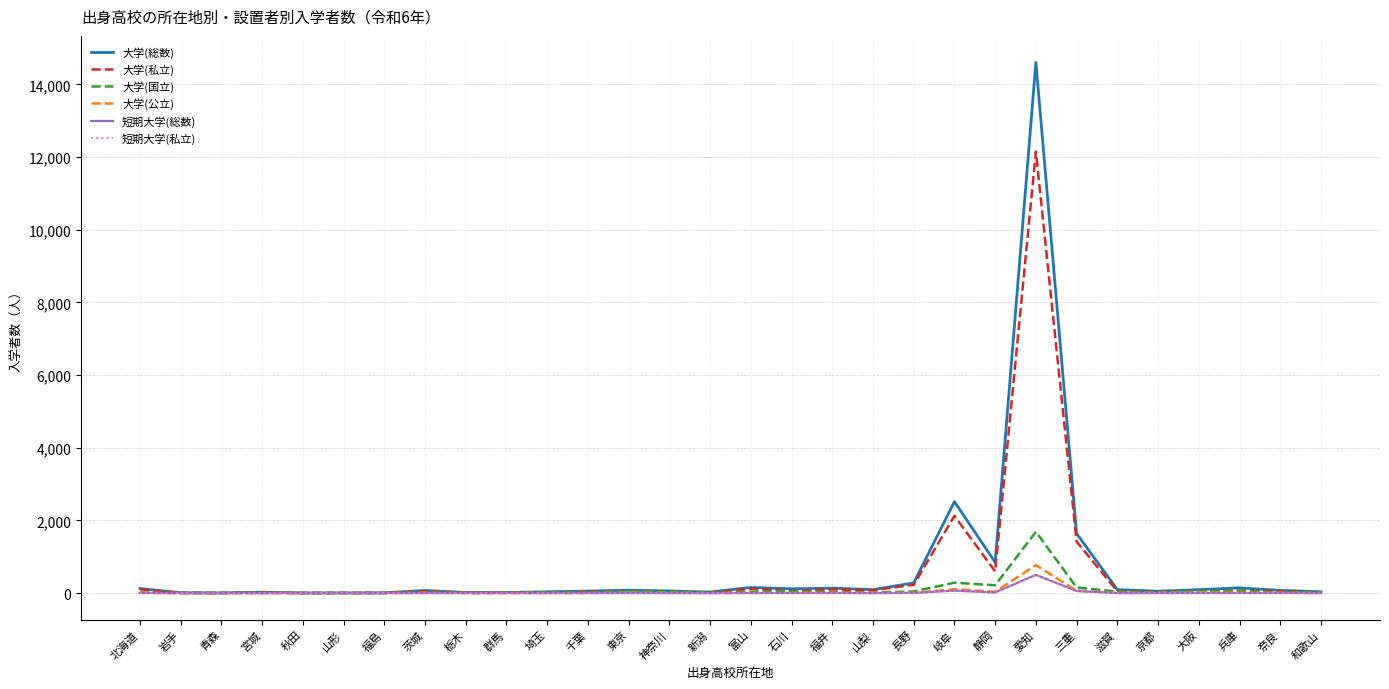

Rank the categories by 大学(私立) value from highest to lowest.

愛知, 岐阜, 三重, 静岡, 長野, 富山, 北海道, 福井, 山梨, 兵庫, 石川, 茨城, 奈良, 滋賀, 千葉, 大阪, 京都, 東京, 宮城, 新潟, 和歌山, 埼玉, 神奈川, 群馬, 岩手, 栃木, 山形, 青森, 秋田, 福島